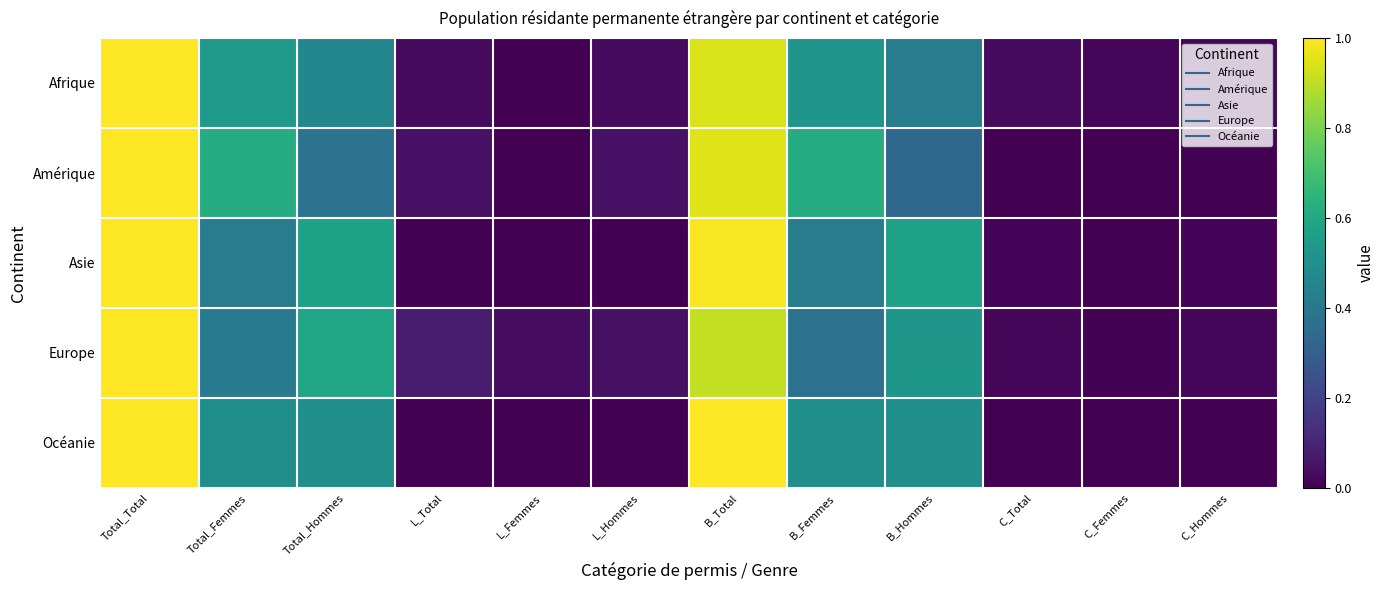

Rank the series by their maximum value, from highest to lowest.

Europe, Asie, Afrique, Amérique, Océanie